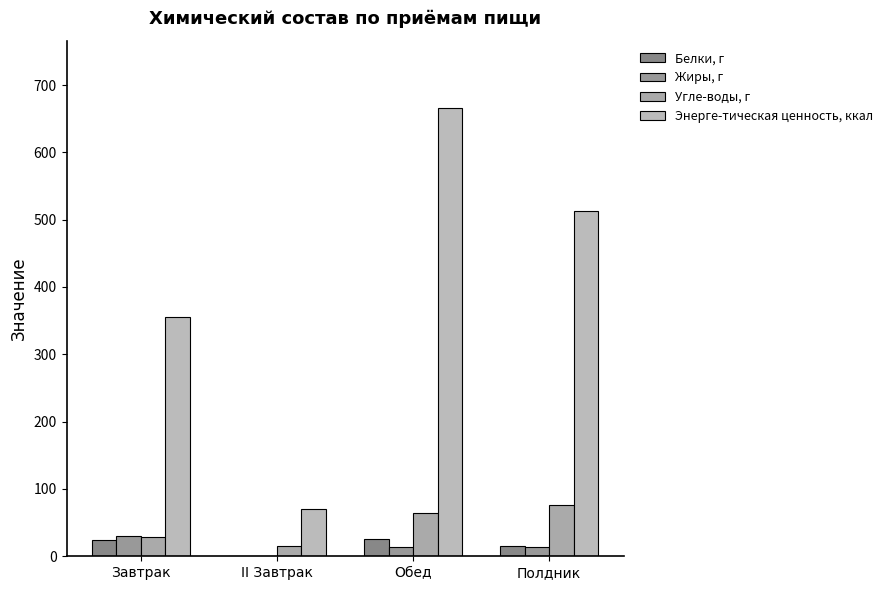

Which label corresponds to the largest value in the chart?

Обед